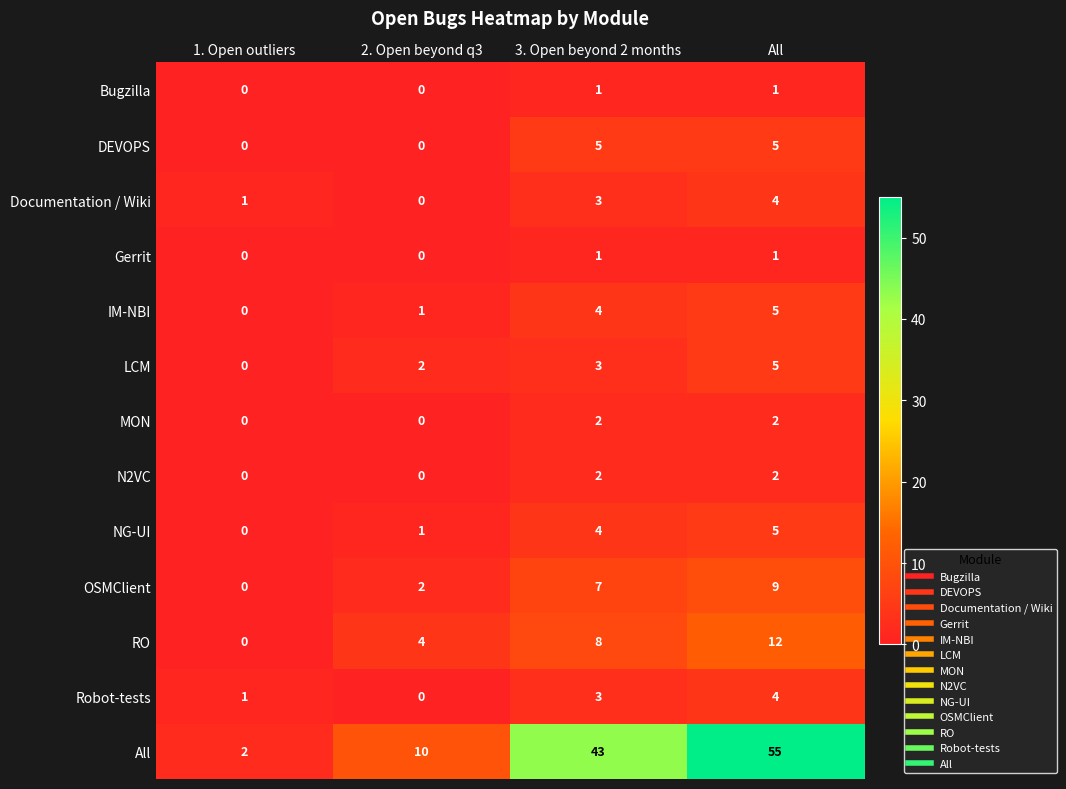

At which category is the sum across all series the highest?

All